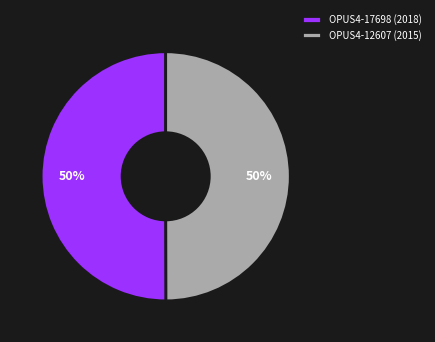

To the nearest percent, what is the combined percentage of OPUS4-12607 (2015) and OPUS4-17698 (2018)?

100%